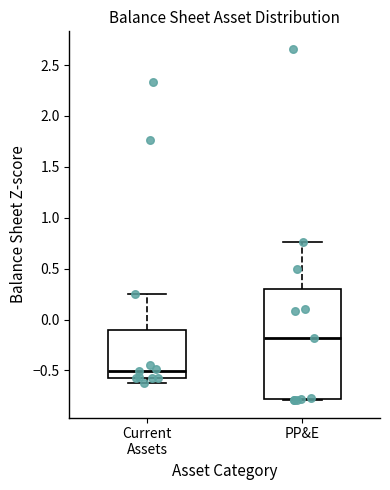

Reading left to right, read every box against the y-axis: the position of its median line, the range the box covers, and the ends of its whiskers. The values are not printed on the chart, so give them approximately, as read against the axis.

Current Assets: median -0.50, box -0.60 to -0.10, whiskers -0.60 (just below the box's lower edge) to 0.25
PP&E: median -0.20, box -0.80 to 0.30, whiskers -0.80 to 0.75